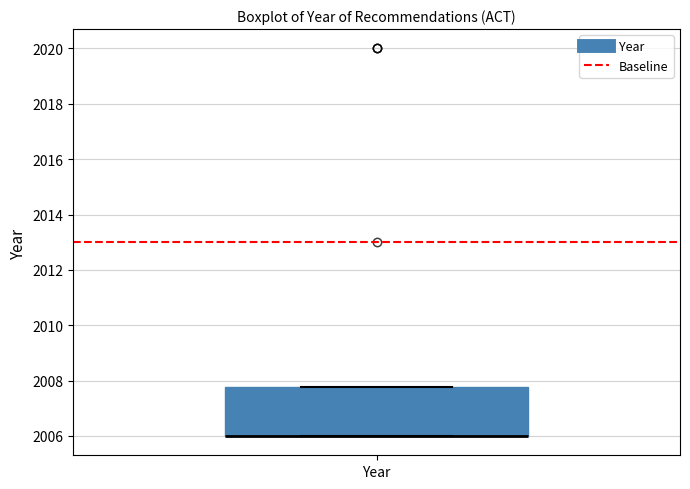

Transcribe this box plot: give where the median line is, the range the box spans, and where the two whiskers end, as read against the y-axis. The values are not printed on the chart, so give them approximately, as read against the axis.

median 2006.0 (drawn on the box's lower edge), box 2006.0 to 2007.8, whiskers 2006.0 to 2007.8